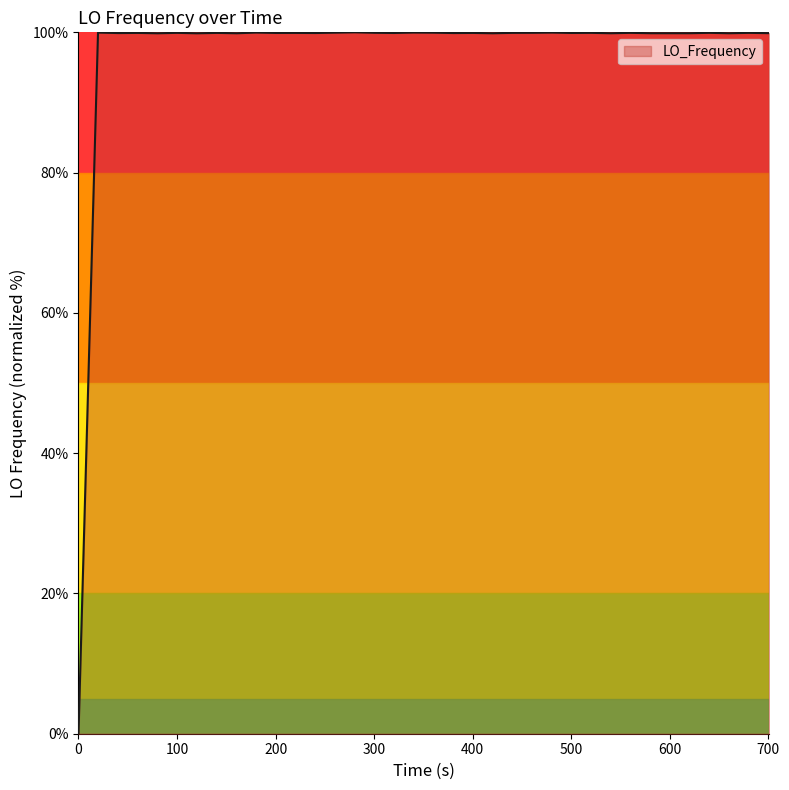

What is the difference between the maximum and minimum values?

100.0